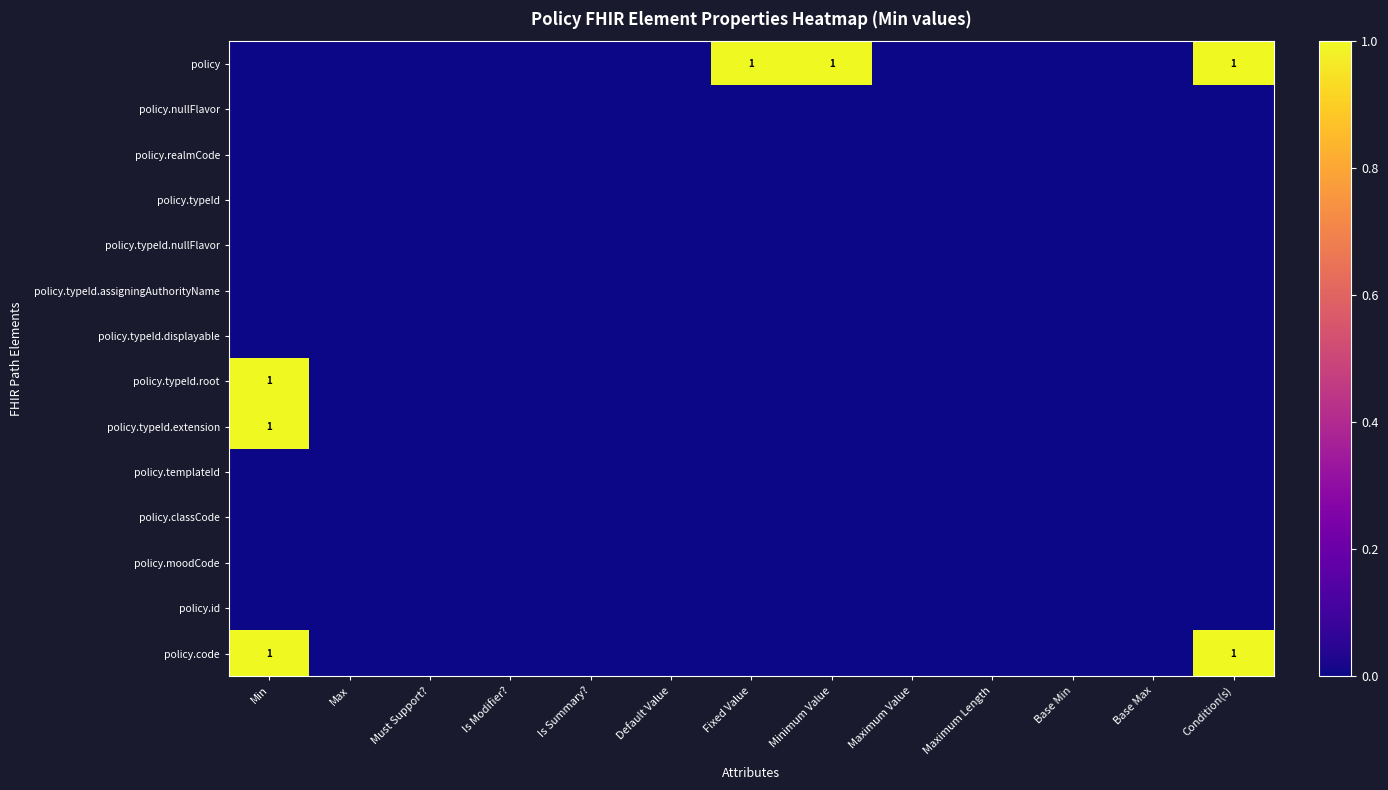

What is the greatest value displayed?

1